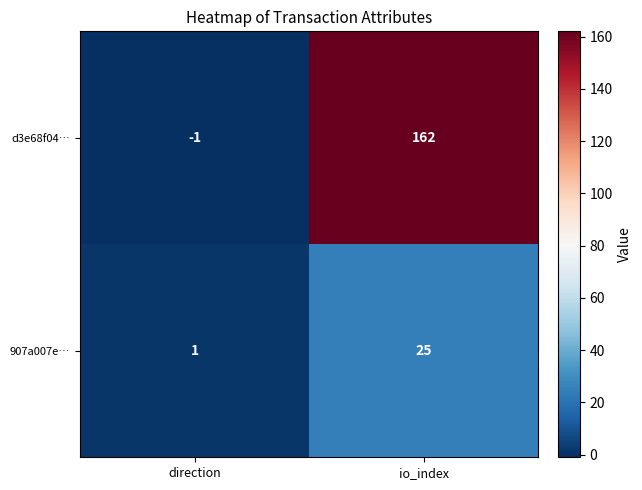

What is the difference between the maximum and minimum values in the d3e68f04… series?

163